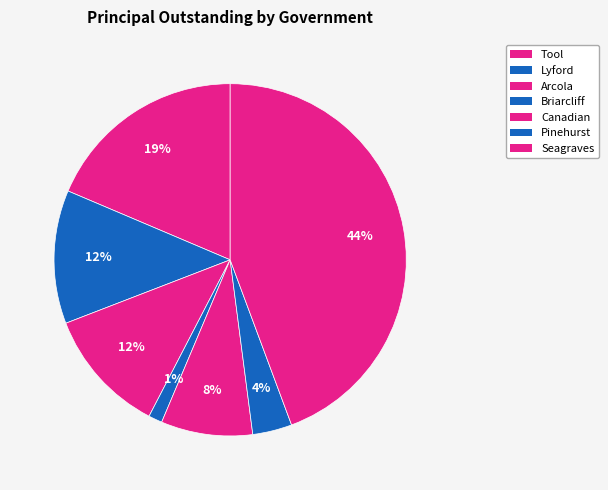

What percentage is the Seagraves slice, to the nearest percent?

44%